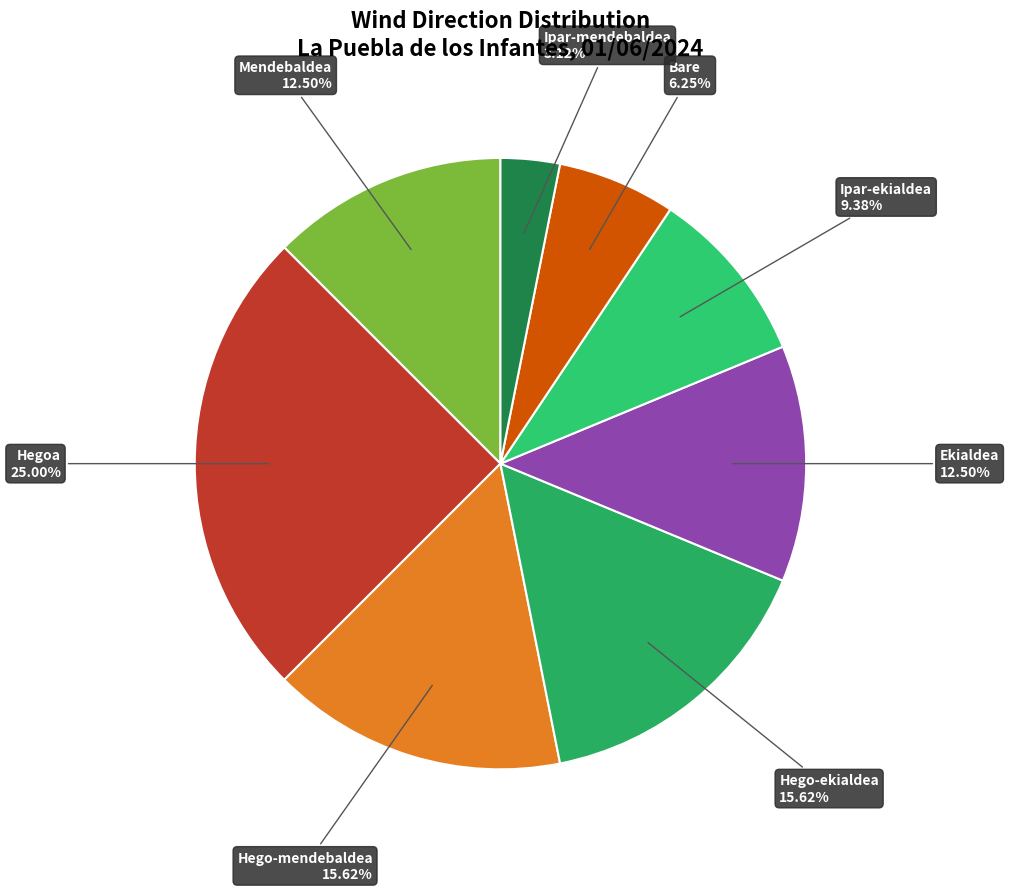

How many segments does this pie chart have?

8